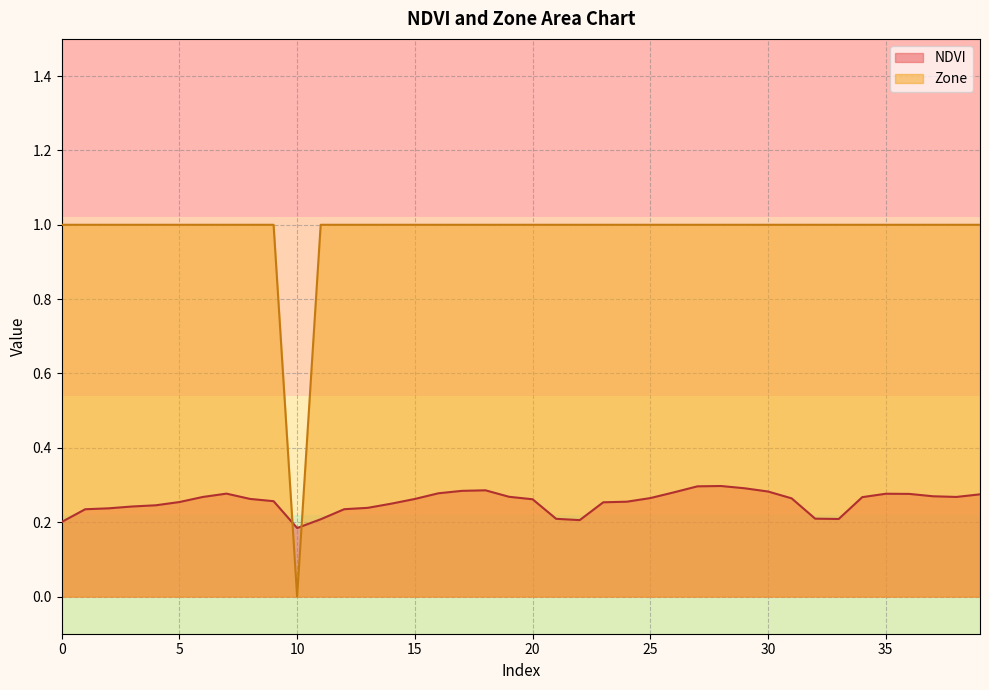

Reading right to left, extract all data points from this chart.

NDVI: 0.3	0.3	0.3	0.3	0.3	0.3	0.2	0.2	0.3	0.3	0.3	0.3	0.3	0.3	0.3	0.3	0.3	0.2	0.2	0.3	0.3	0.3	0.3	0.3	0.3	0.2	0.2	0.2	0.2	0.2	0.3	0.3	0.3	0.3	0.3	0.2	0.2	0.2	0.2	0.2
Zone: 1.0	1.0	1.0	1.0	1.0	1.0	1.0	1.0	1.0	1.0	1.0	1.0	1.0	1.0	1.0	1.0	1.0	1.0	1.0	1.0	1.0	1.0	1.0	1.0	1.0	1.0	1.0	1.0	1.0	0.0	1.0	1.0	1.0	1.0	1.0	1.0	1.0	1.0	1.0	1.0